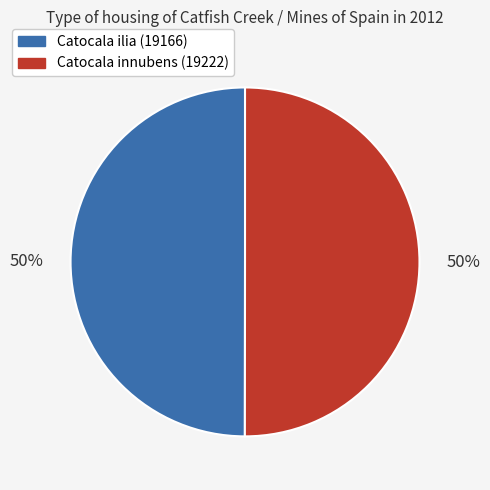

What is the ratio of the value at Catocala innubens (19222) to the value at Catocala ilia (19166)?

1.0